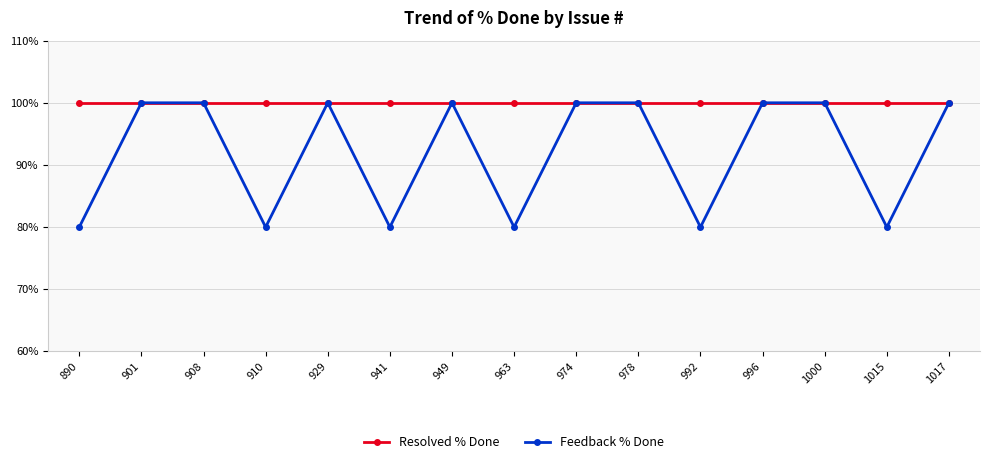

How many lines are shown in the chart?

2